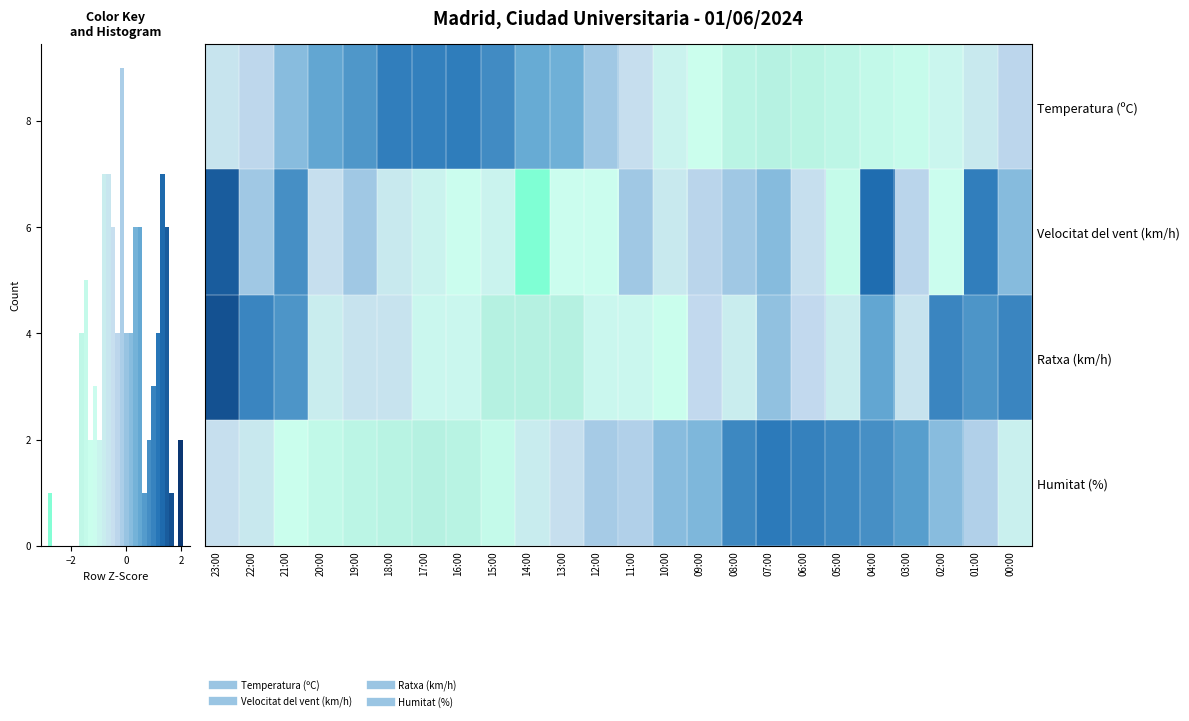

What is the maximum value for Temperatura (ºC)?

1.5